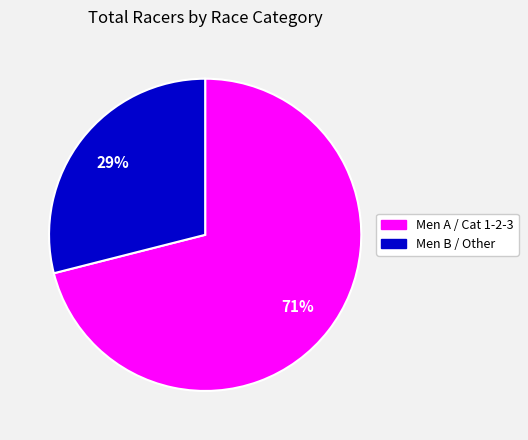

Is there a majority slice in this chart?

Yes